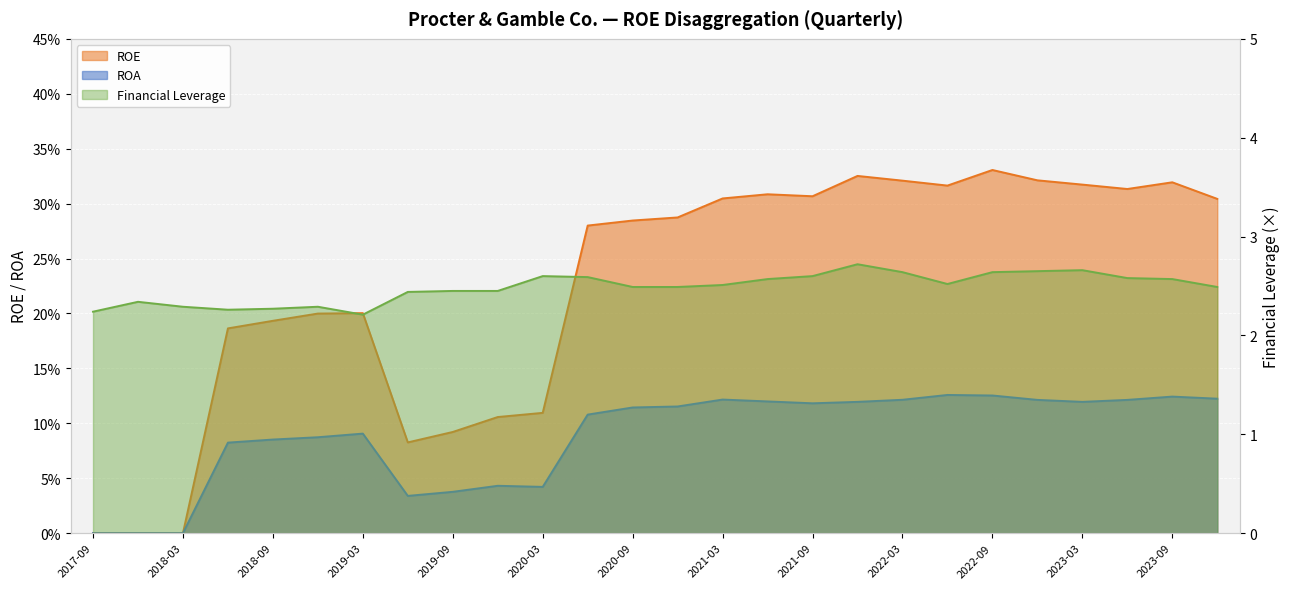

In Financial Leverage, how many points are higher than both neighbors (excluding endpoints)?

5